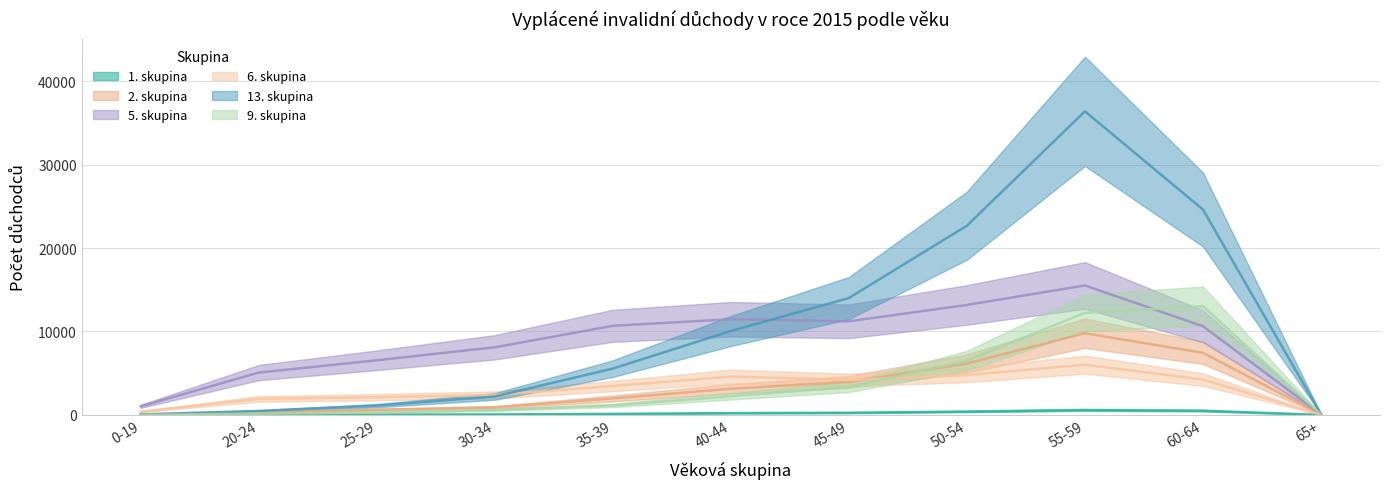

True or false: 6. skupina has a value of 392 at 0-19.

True